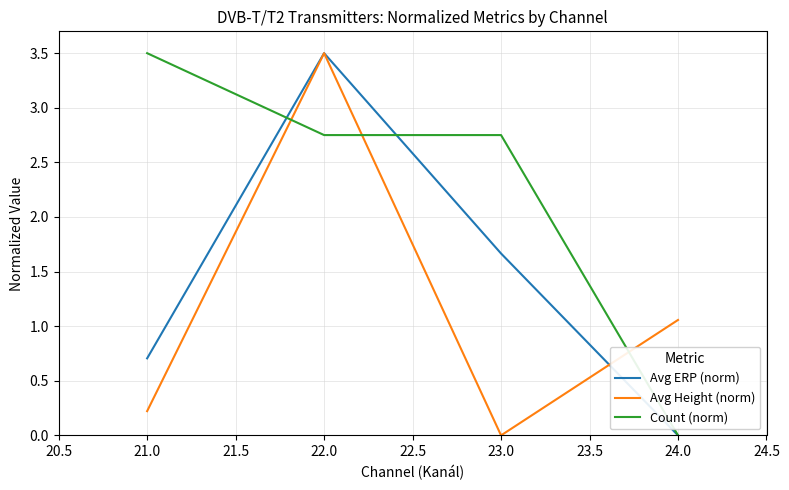

What are all the series names shown in the legend?

Avg ERP (norm), Avg Height (norm), Count (norm)